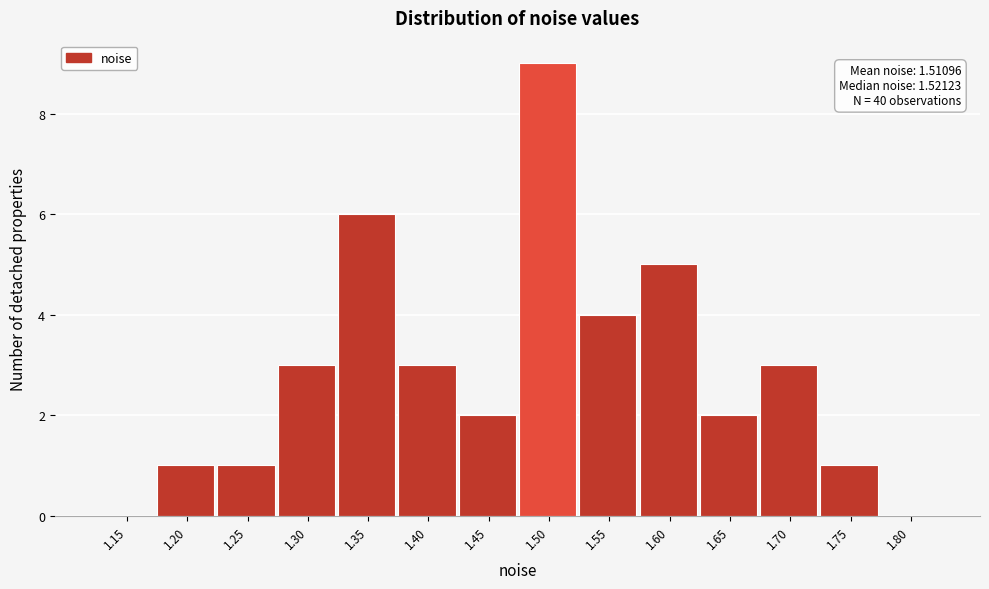

Reading right to left, transcribe all the data shown in this chart.

1.80=0	1.75=1	1.70=3	1.65=2	1.60=5	1.55=4	1.50=9	1.45=2	1.40=3	1.35=6	1.30=3	1.25=1	1.20=1	1.15=0